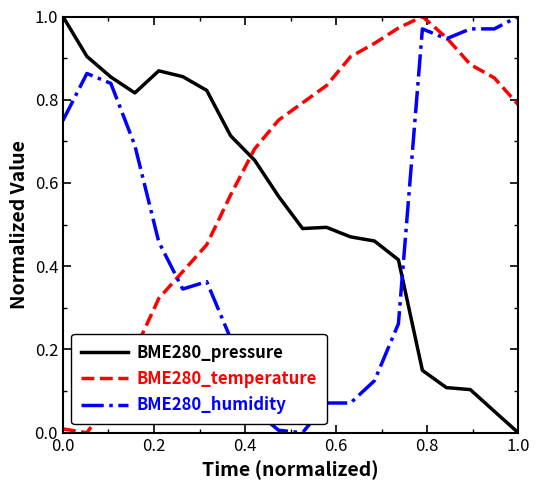

Rank the series by their average value, from lowest to highest.

BME280_humidity, BME280_pressure, BME280_temperature